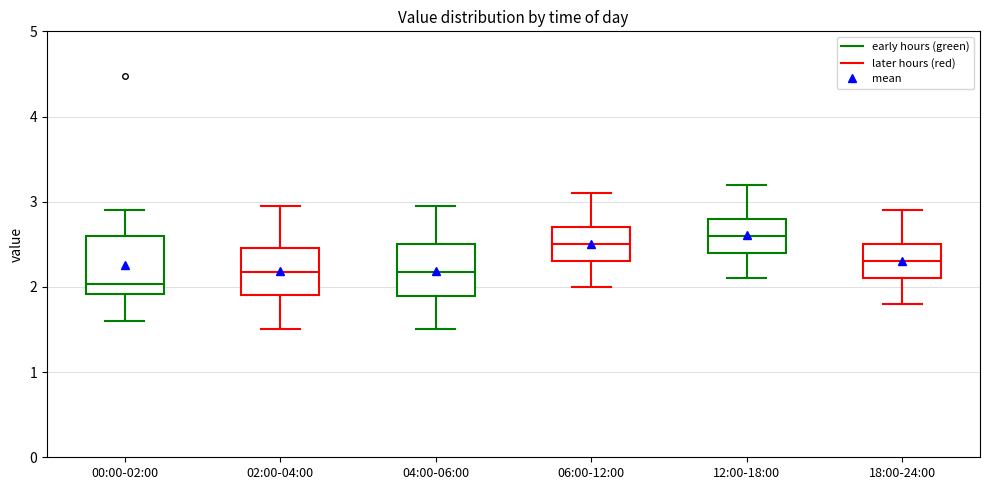

Reading left to right, read every box against the y-axis: the position of its median line, the range the box covers, and the ends of its whiskers. The values are not printed on the chart, so give them approximately, as read against the axis.

00:00-02:00: median 2.0, box 1.9 to 2.6, whiskers 1.6 to 2.9
02:00-04:00: median 2.2, box 1.9 to 2.5, whiskers 1.5 to 3.0
04:00-06:00: median 2.2, box 1.9 to 2.5, whiskers 1.5 to 3.0
06:00-12:00: median 2.5, box 2.3 to 2.7, whiskers 2.0 to 3.1
12:00-18:00: median 2.6, box 2.4 to 2.8, whiskers 2.1 to 3.2
18:00-24:00: median 2.3, box 2.1 to 2.5, whiskers 1.8 to 2.9